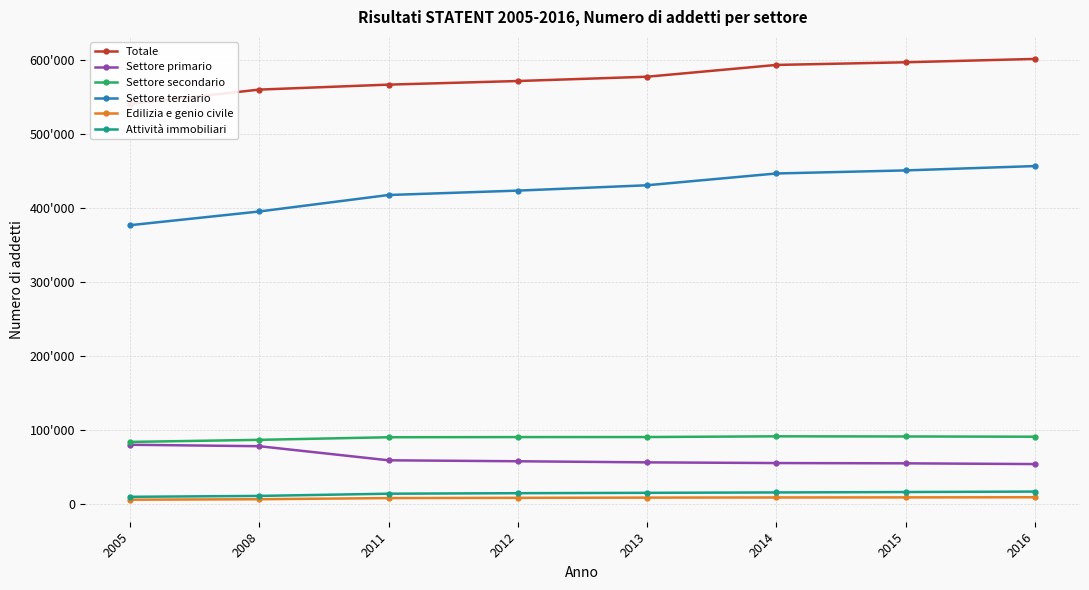

True or false: Edilizia e genio civile and Attività immobiliari intersect in this chart.

False